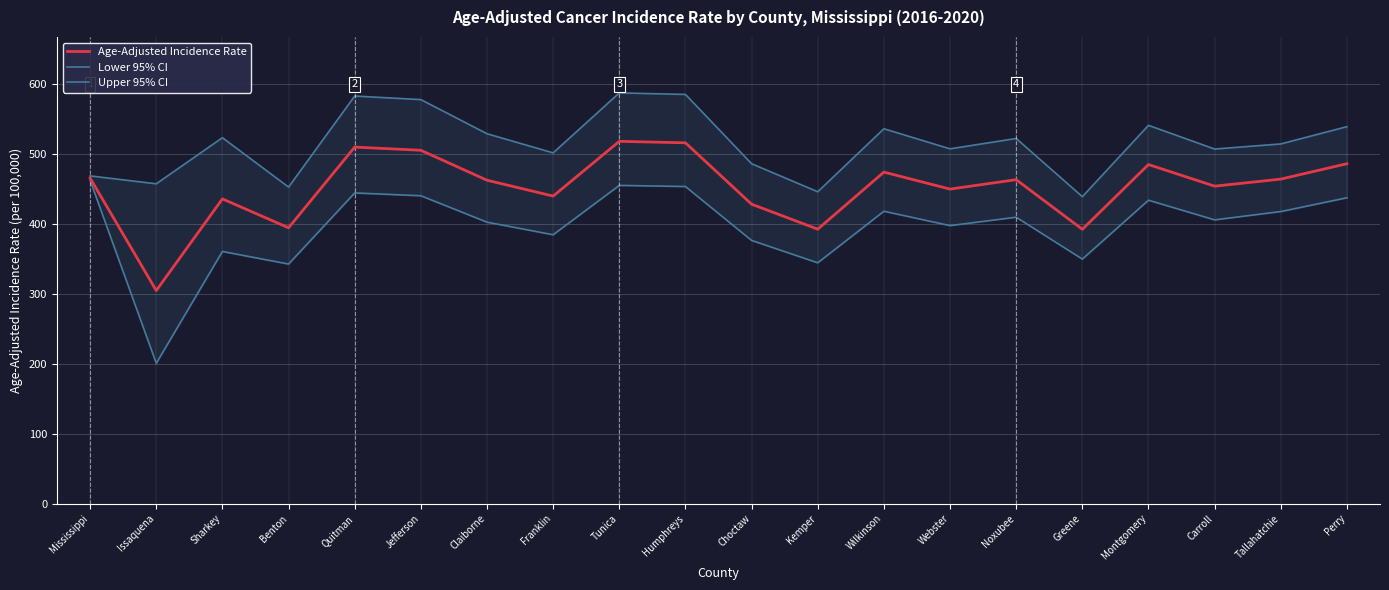

Reading right to left, list all the values displayed in this chart.

Age-Adjusted Incidence Rate: Perry=486.0	Tallahatchie=464.0	Carroll=453.9	Montgomery=484.8	Greene=392.2	Noxubee=463.2	Webster=449.7	Wilkinson=474.0	Kemper=392.4	Choctaw=428.1	Humphreys=515.9	Tunica=518.0	Franklin=439.7	Claiborne=462.4	Jefferson=505.2	Quitman=509.8	Benton=394.4	Sharkey=435.7	Issaquena=304.6	Mississippi=465.4
Lower 95% CI: Perry=437.3	Tallahatchie=417.6	Carroll=405.7	Montgomery=433.8	Greene=349.6	Noxubee=409.5	Webster=397.5	Wilkinson=418.0	Kemper=344.3	Choctaw=376.3	Humphreys=453.4	Tunica=455.0	Franklin=384.4	Claiborne=402.4	Jefferson=440.2	Quitman=444.2	Benton=342.5	Sharkey=360.5	Issaquena=200.6	Mississippi=462.2
Upper 95% CI: Perry=539.0	Tallahatchie=514.3	Carroll=507.0	Montgomery=540.9	Greene=438.9	Noxubee=522.1	Webster=507.3	Wilkinson=536.0	Kemper=445.9	Choctaw=486.0	Humphreys=585.1	Tunica=587.3	Franklin=501.5	Claiborne=528.9	Jefferson=577.7	Quitman=582.8	Benton=452.6	Sharkey=523.2	Issaquena=457.3	Mississippi=468.6